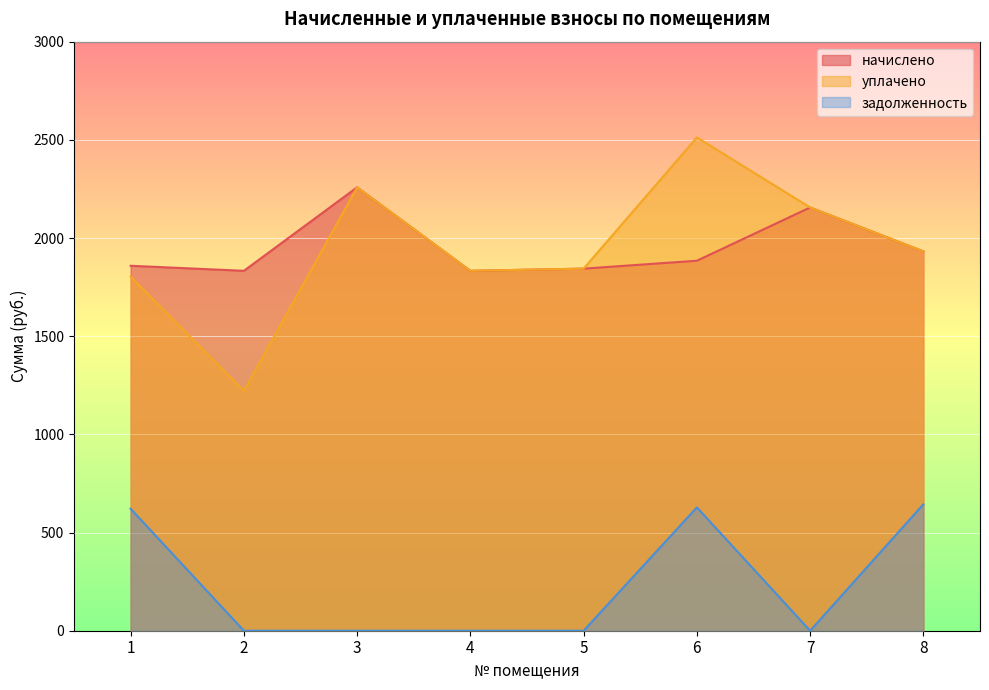

The value of уплачено at 2 is 682.8. True or false?

False